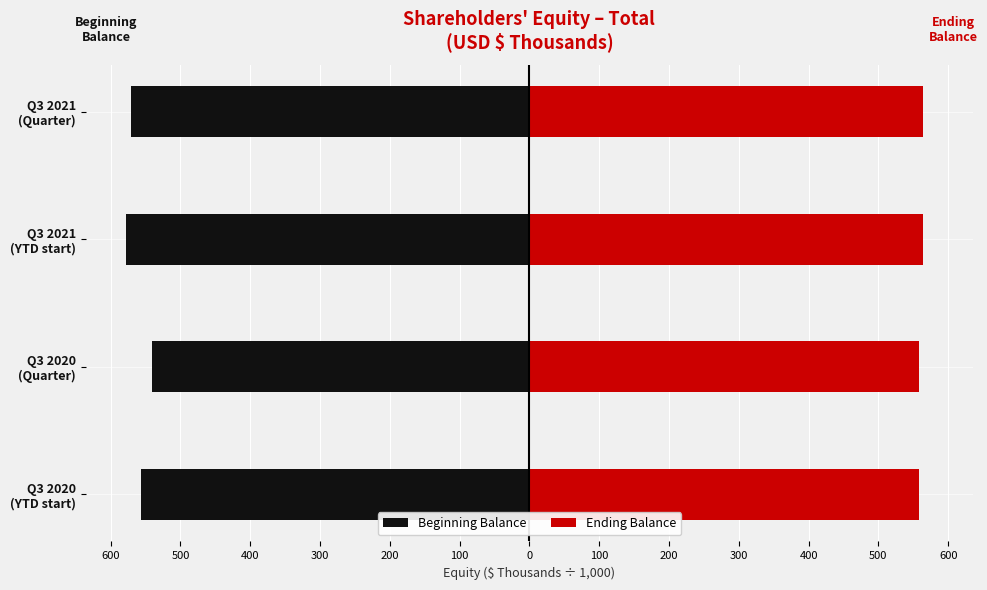

Is the value of Beginning Balance at Q3 2020 (Quarter) greater than the value of Ending Balance at Q3 2020 (Quarter)?

No